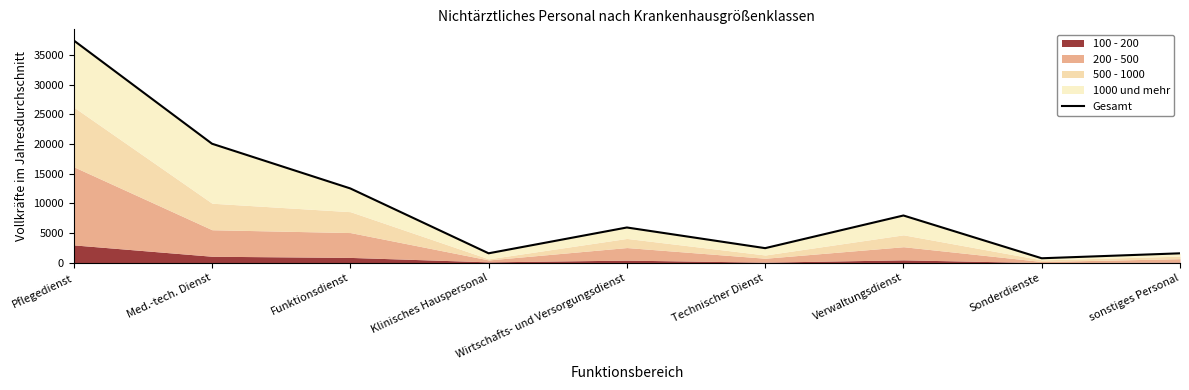

What is the sum of the values at Med.-tech. Dienst and Pflegedienst?

57502